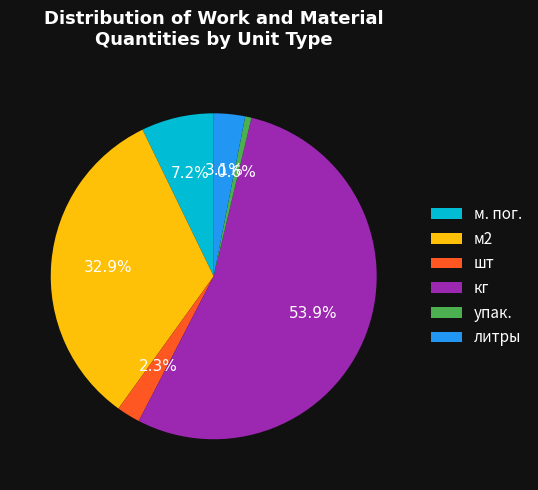

Does упак. account for over 50% of the chart?

No